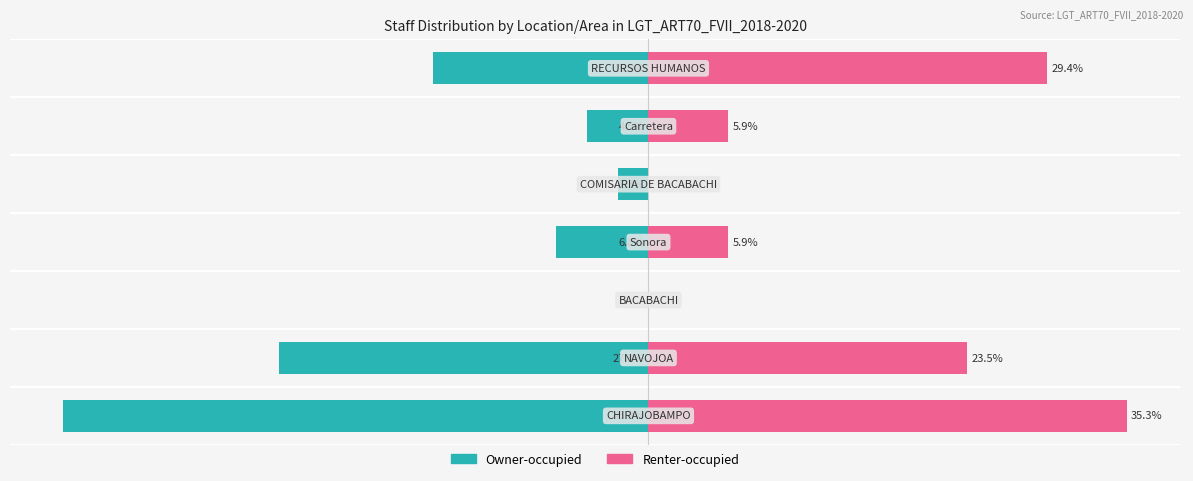

Which series has the largest total across all categories?

Renter-occupied